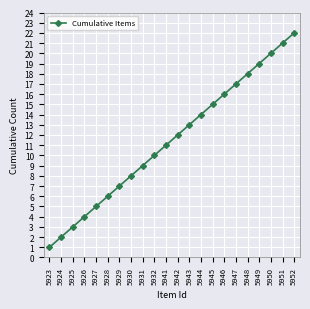

At which category does the chart reach its minimum across all series?

5923